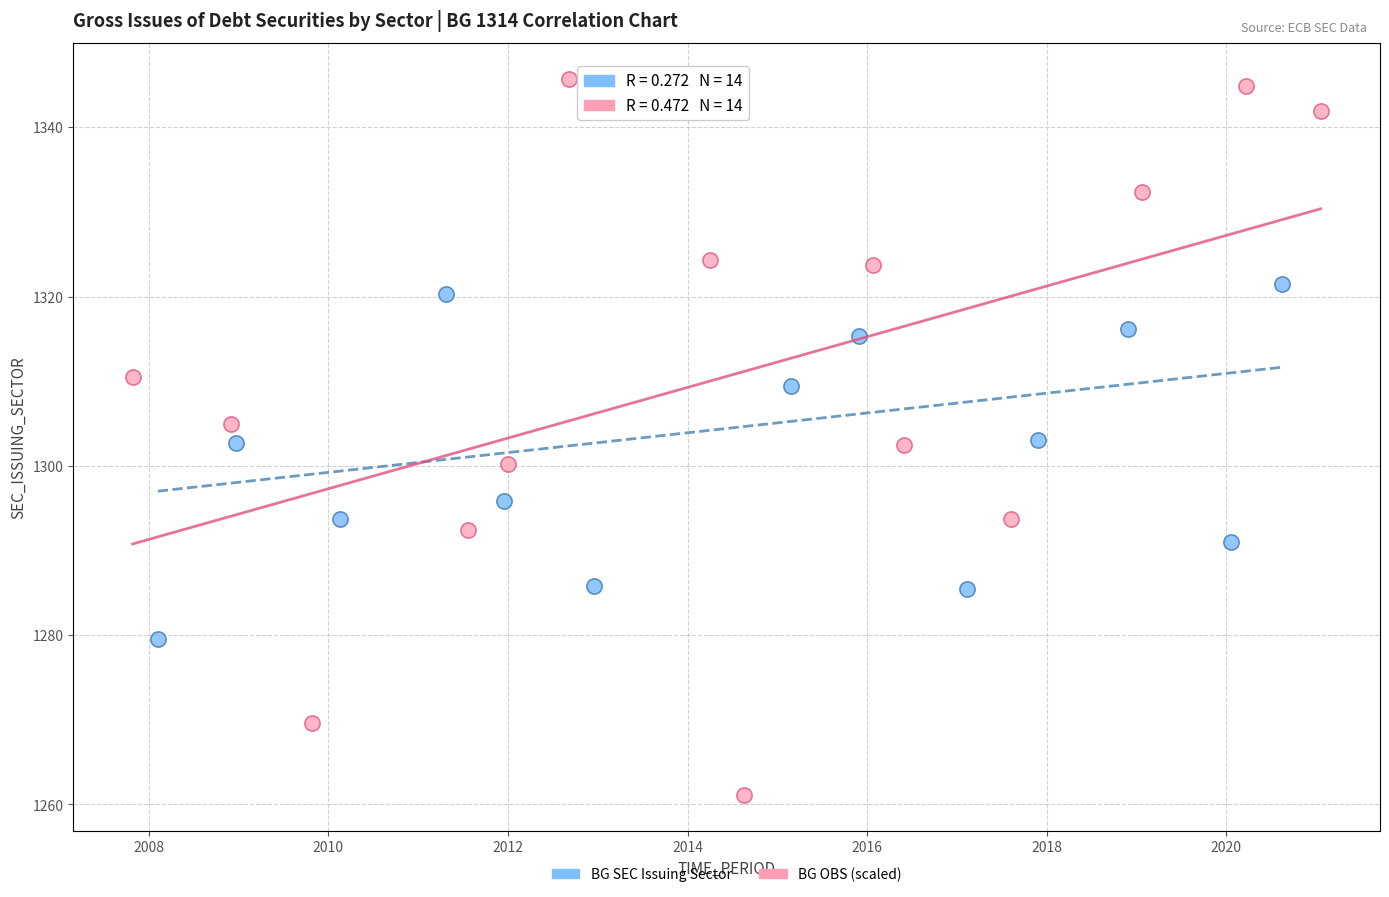

Which series reaches the maximum Y coordinate?

BG OBS (scaled)